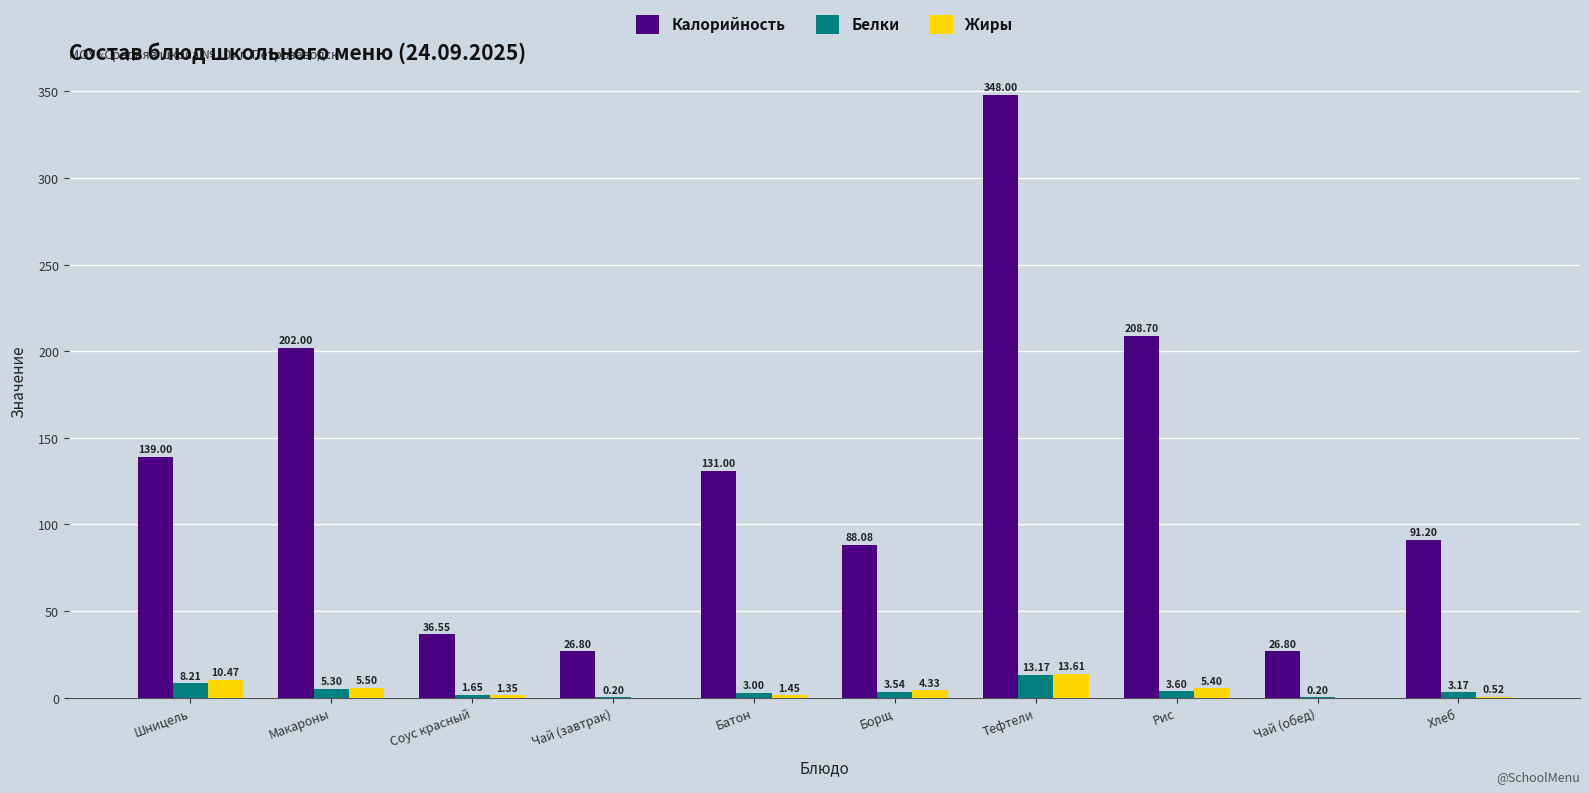

At which label does Калорийность first exceed 131?

Шницель